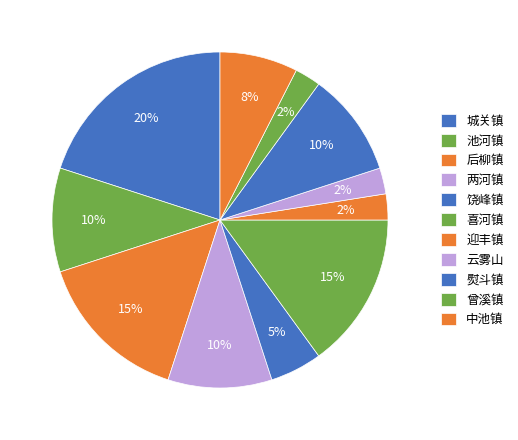

Is there a majority slice in this chart?

No